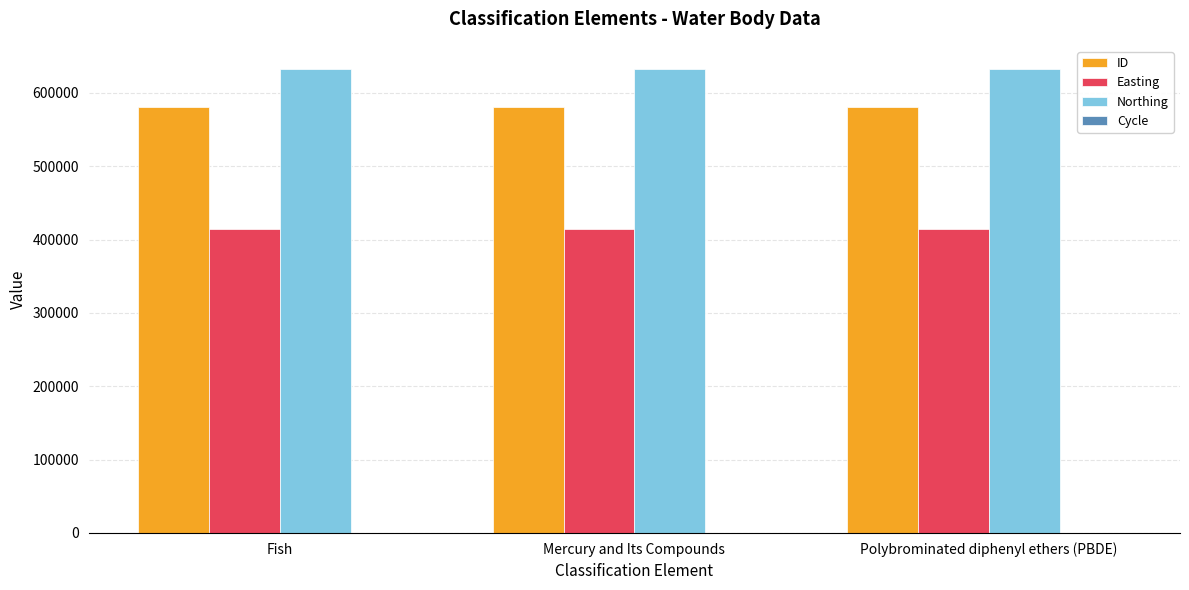

The value of Northing at Polybrominated diphenyl ethers (PBDE) is 632524. True or false?

True